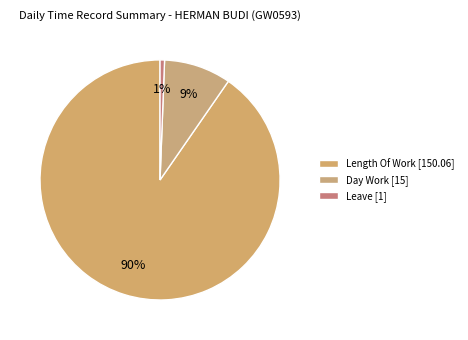

Count the number of slices in the pie.

3